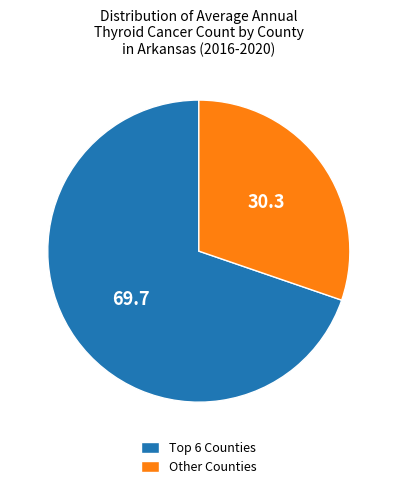

Is it true that Other Counties is 30% of the pie?

True